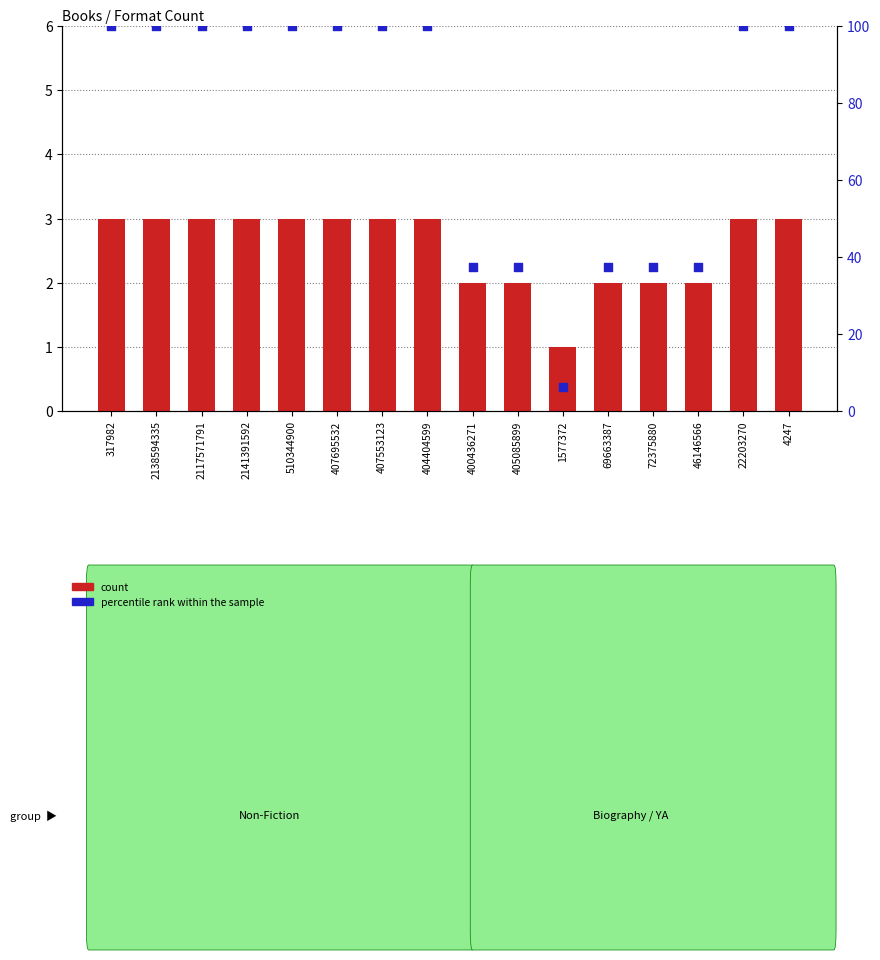

Is the value of count at 2117571791 greater than the value of percentile rank within the sample at 407695532?

No